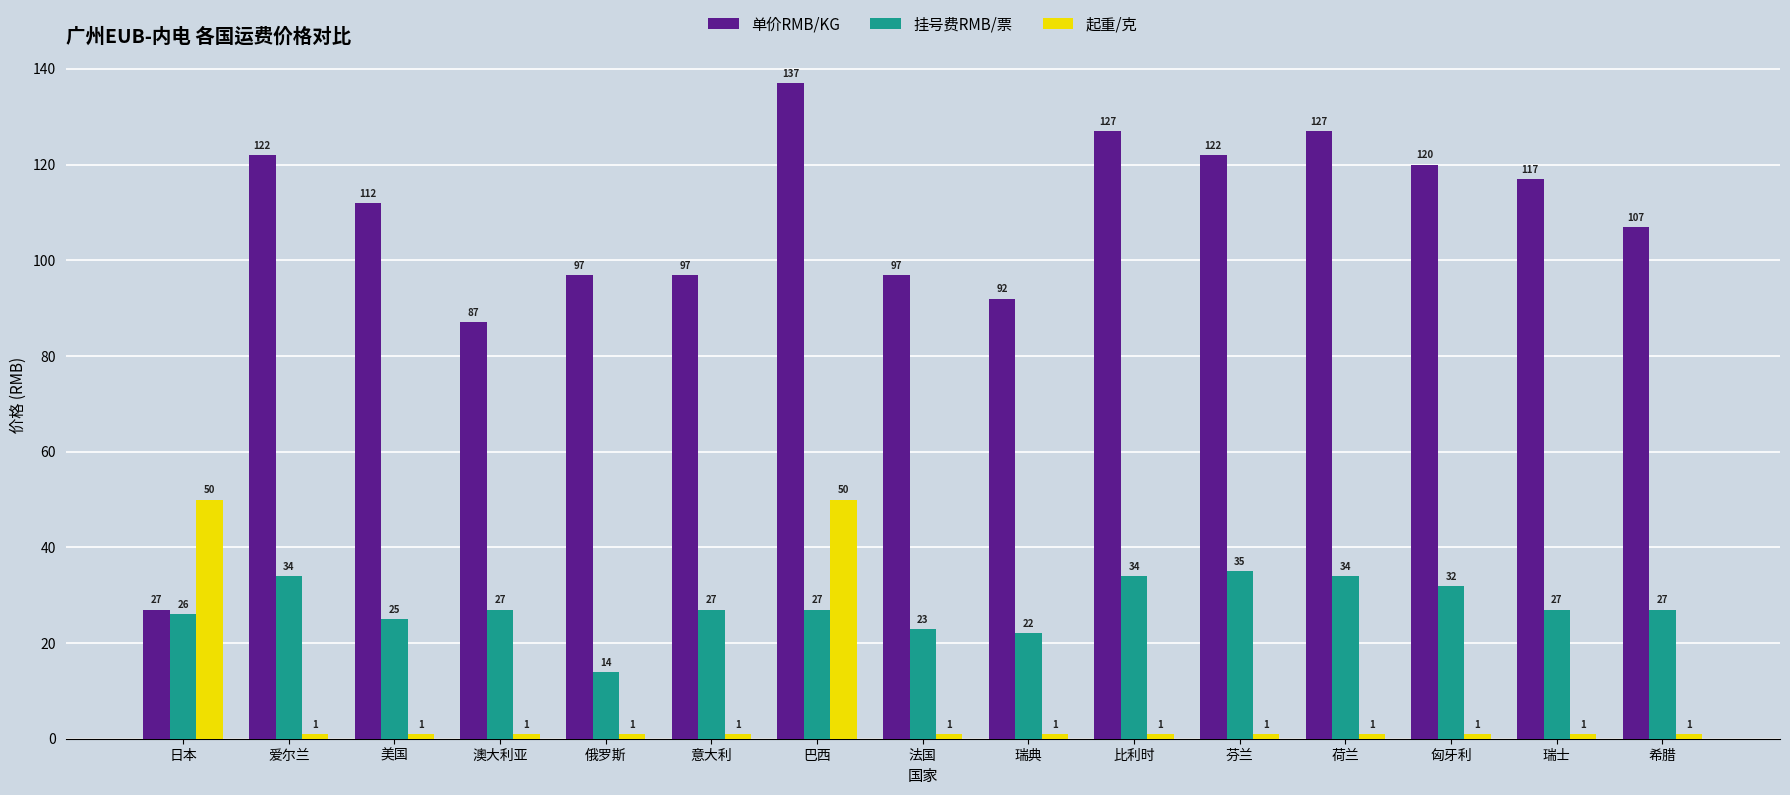

At which label does 挂号费RMB/票 first exceed 27?

爱尔兰